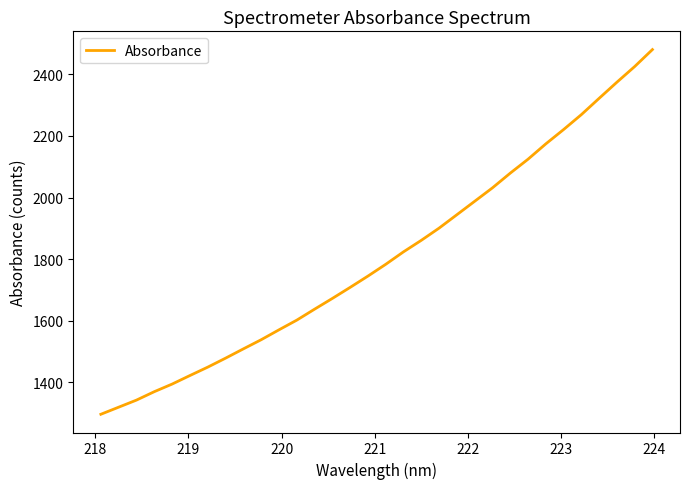

What is the difference between the maximum and minimum values?

1183.9